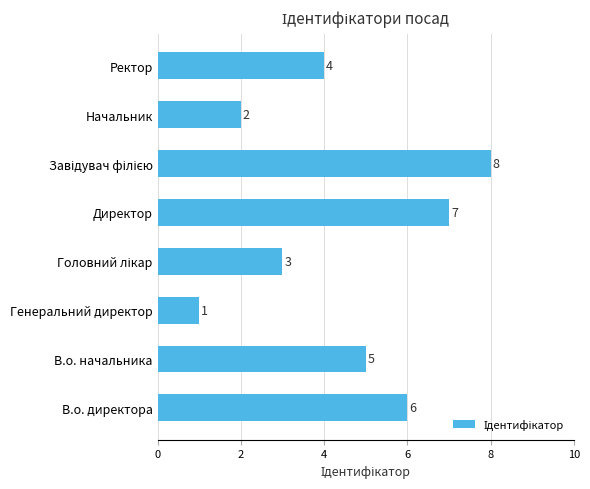

At which category does the chart reach its minimum across all series?

Генеральний директор